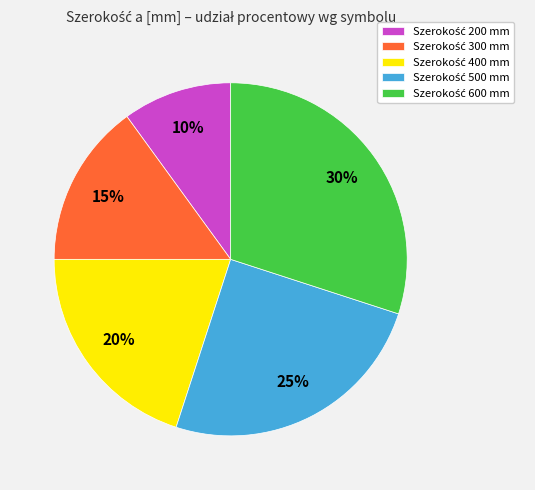

To the nearest percent, what is the average slice percentage?

20%